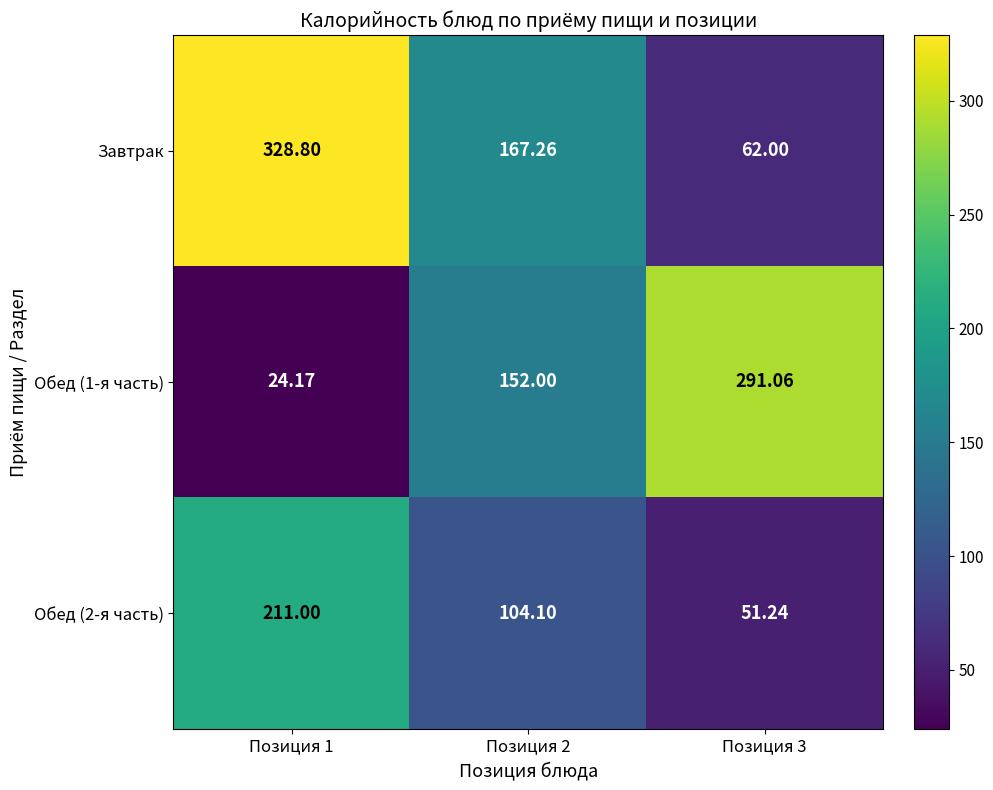

Which series has the widest spread of values?

Обед (1-я часть)